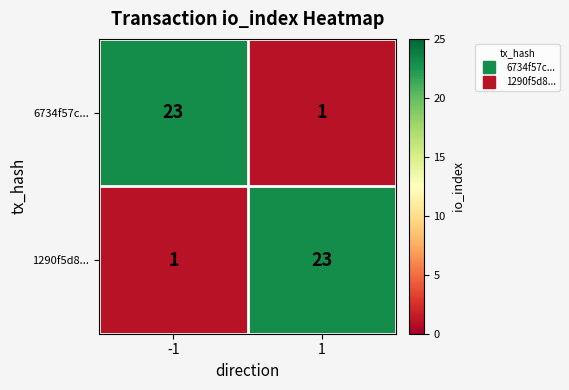

List the labels in order of 1290f5d8... value, smallest first.

-1, 1